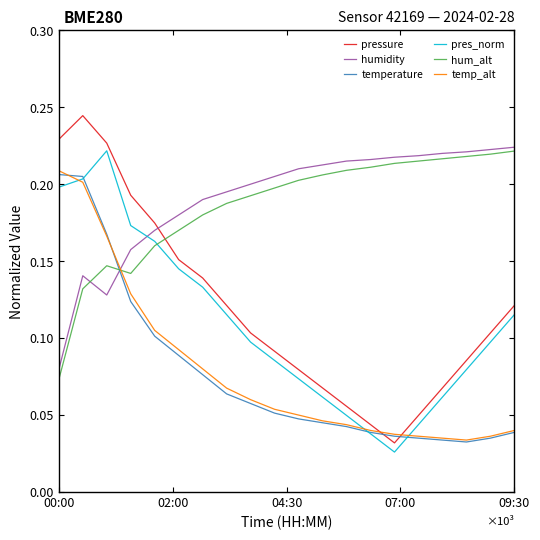

What is the sum of all humidity values?

3.8